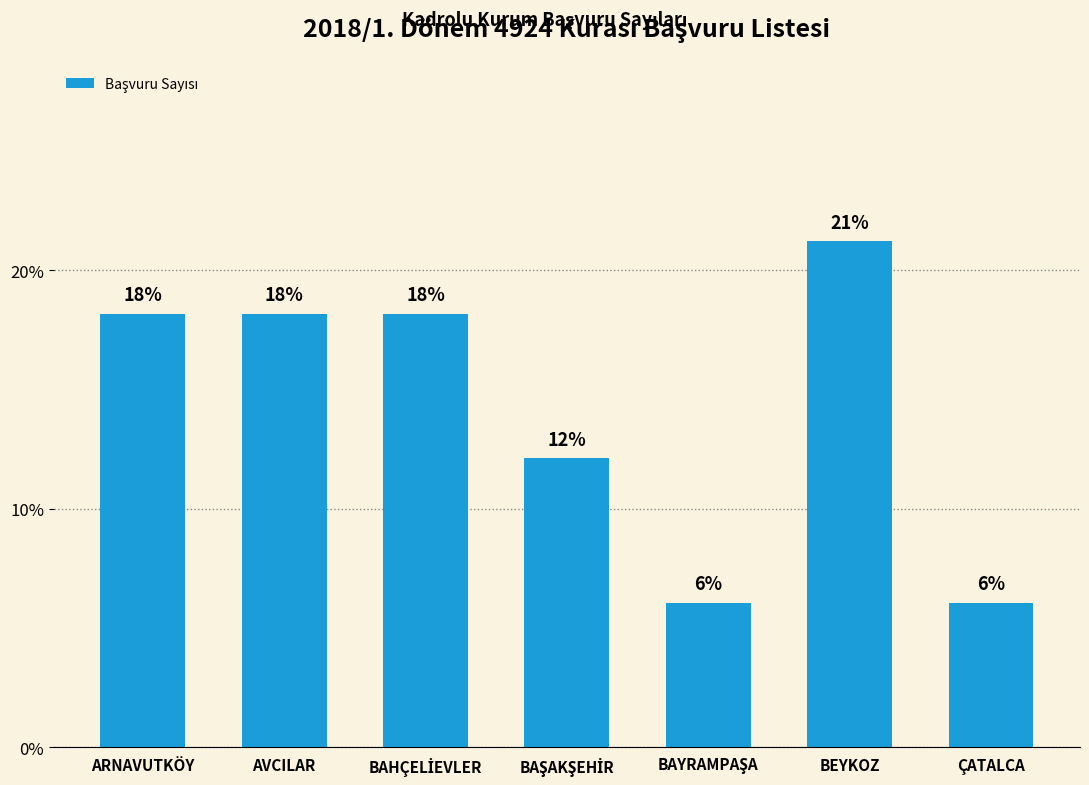

Are the bars horizontal?

No